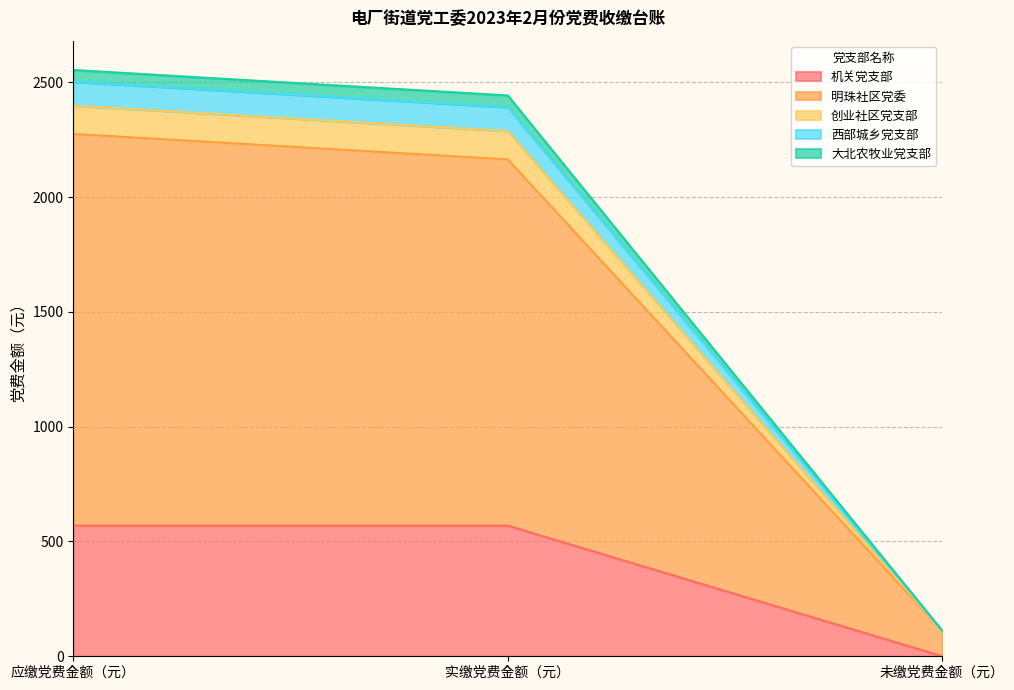

What is the value of the 明珠社区党委 point at the 3rd from the left?

111.0